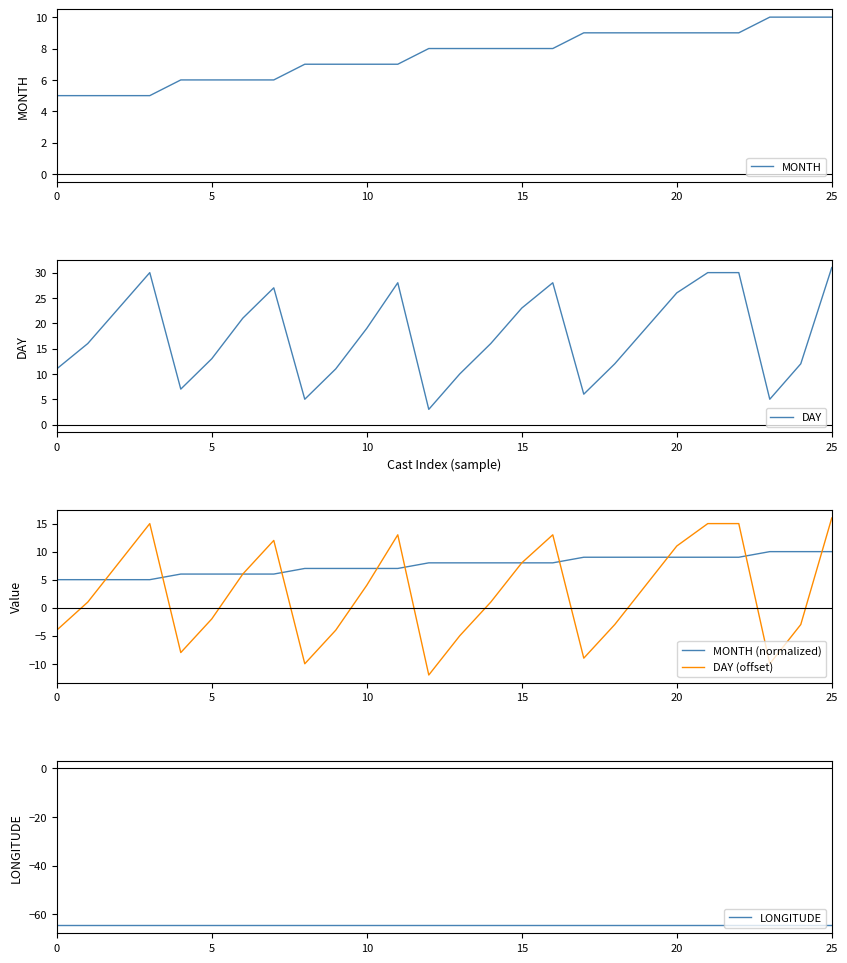

What is the label of the 14th point from the right?

12